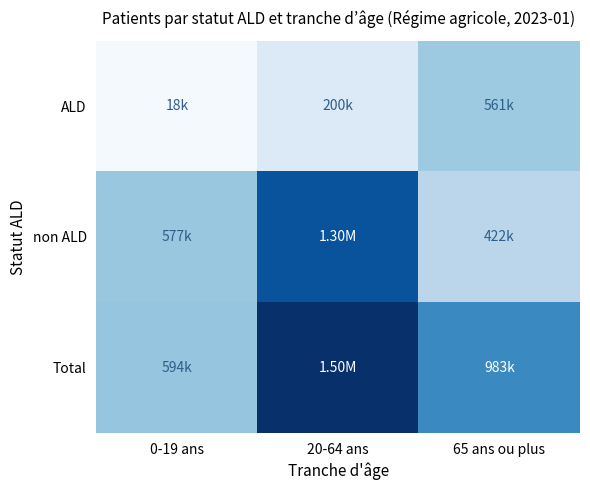

How many categories are shown in the chart?

3